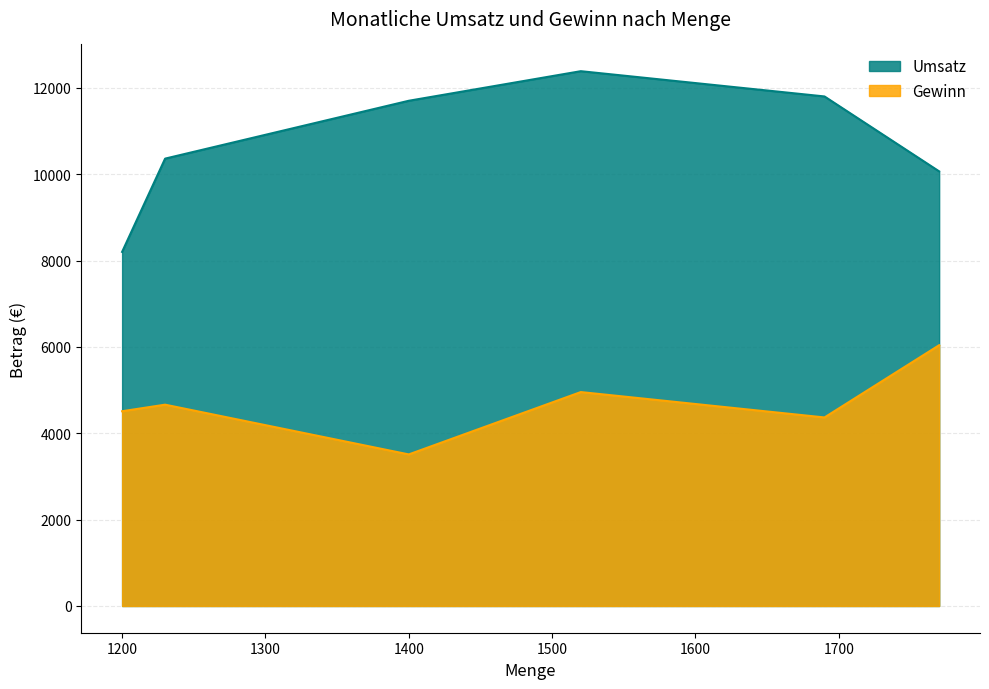

Rank the series by their average value, from highest to lowest.

Umsatz, Gewinn